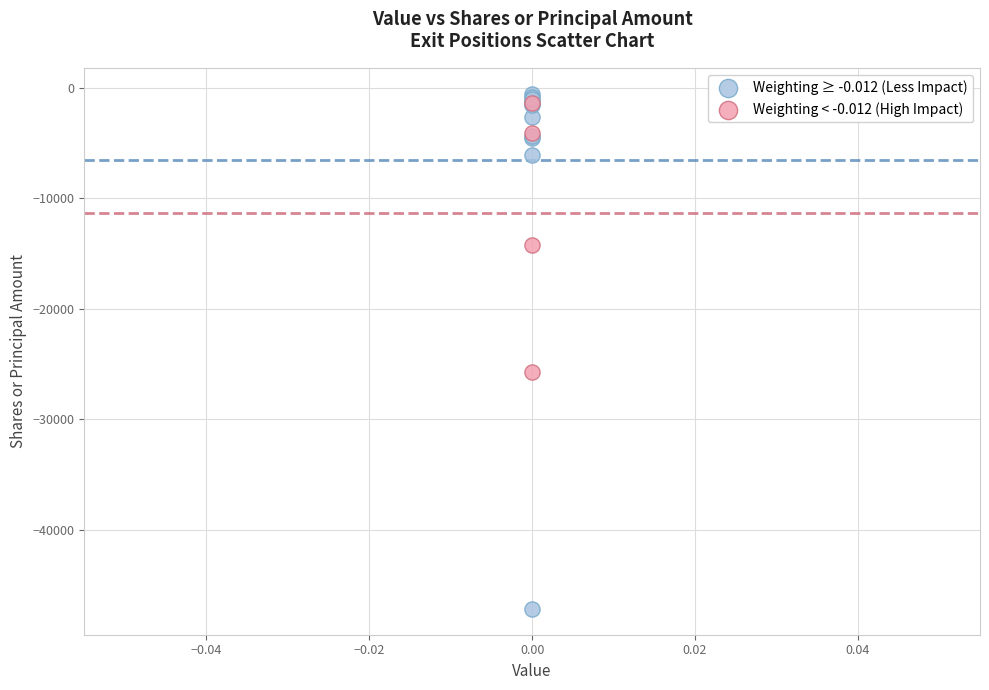

Which series reaches the minimum Y coordinate?

Weighting ≥ -0.012 (Less Impact)